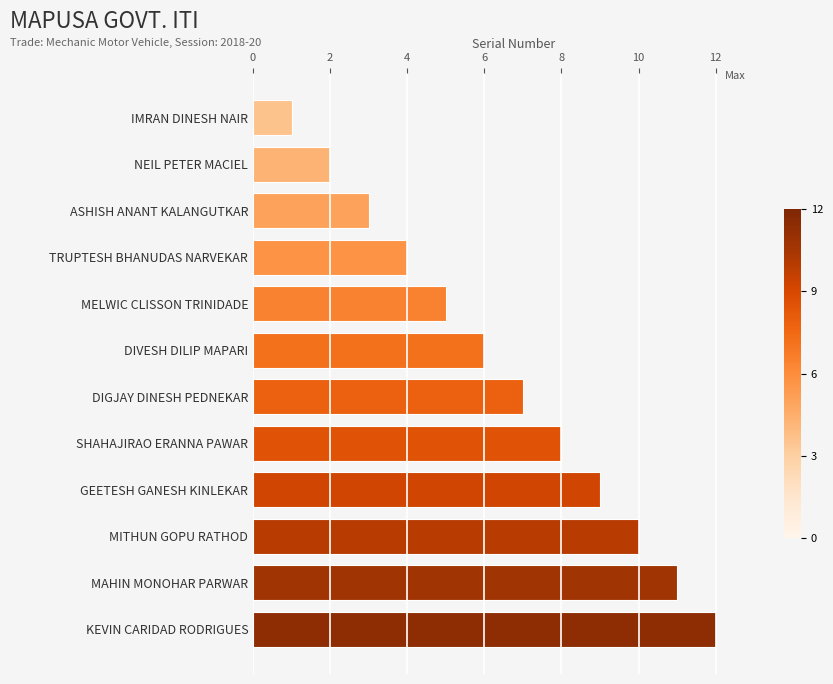

What is the difference between the maximum and minimum values?

11